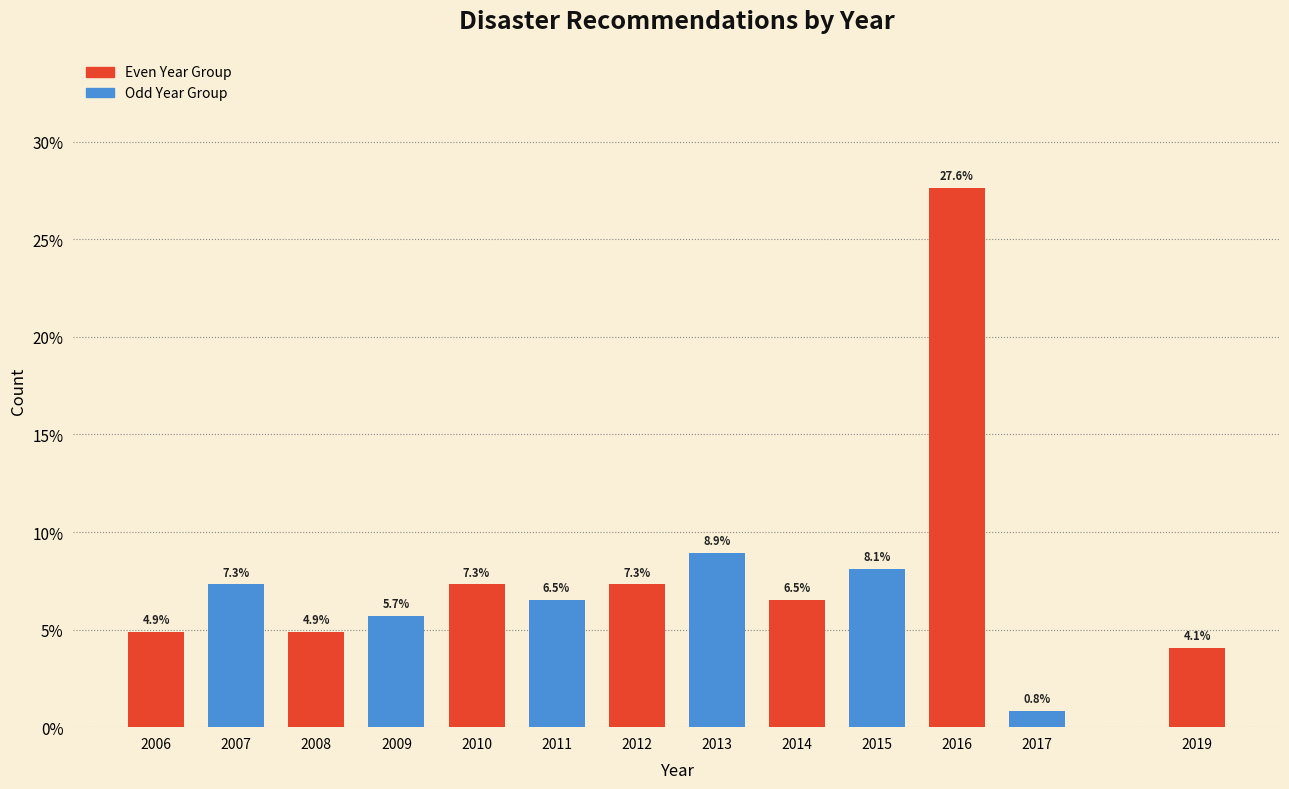

Reading left to right, extract all data points from this chart.

2006=4.9	2007=7.3	2008=4.9	2009=5.7	2010=7.3	2011=6.5	2012=7.3	2013=8.9	2014=6.5	2015=8.1	2016=27.6	2017=0.8	2019=4.1